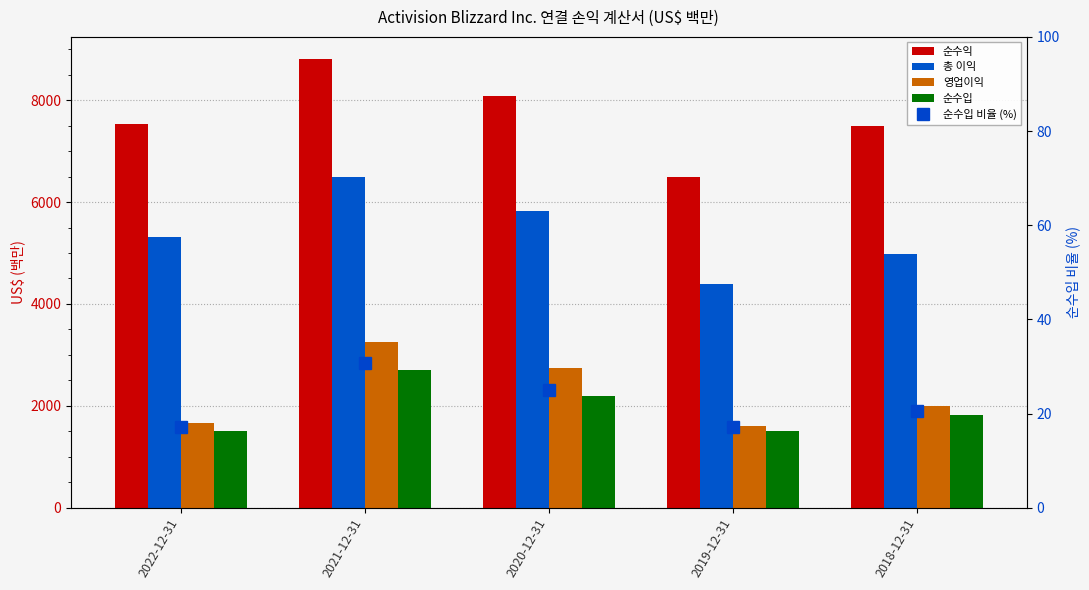

What is the label of the 5th bar from the right?

2022-12-31